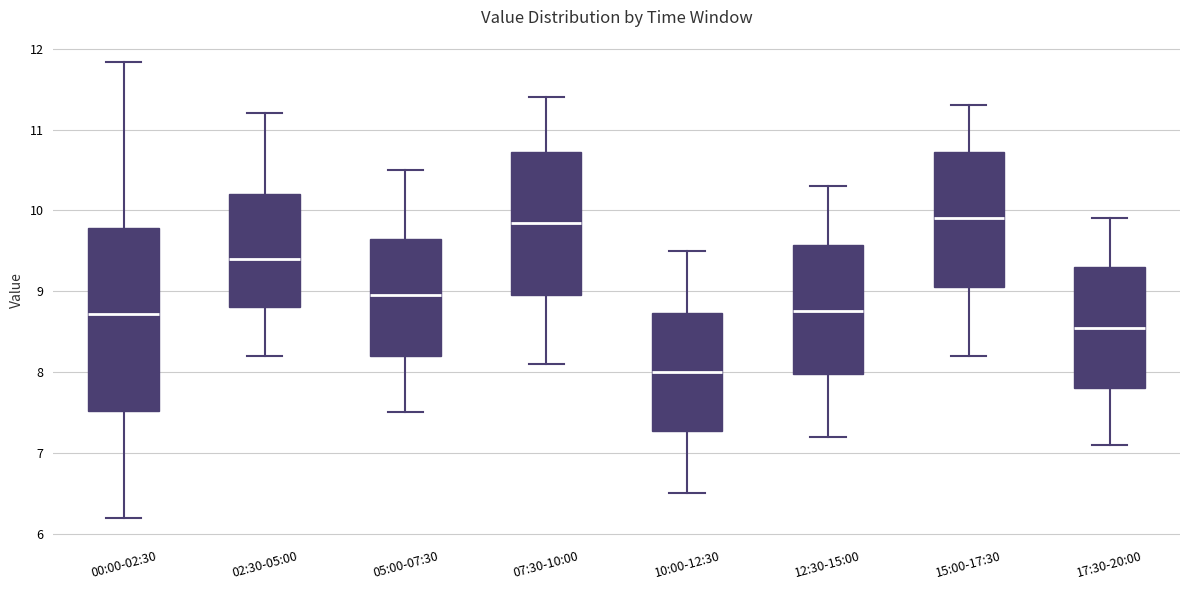

Which box has the lowest median line?

10:00-12:30